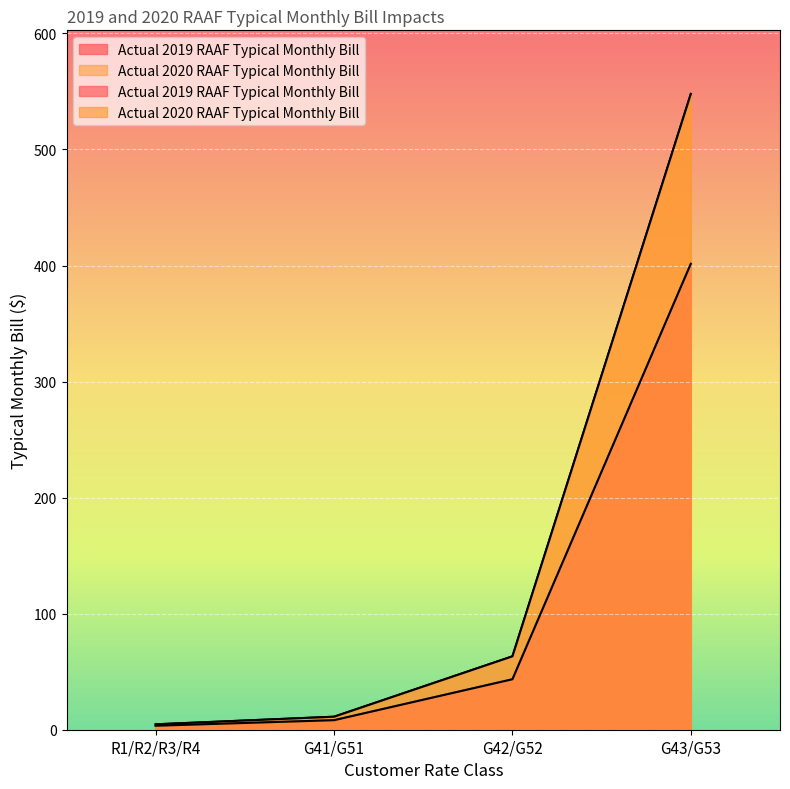

At which category is the sum across all series the highest?

G43/G53